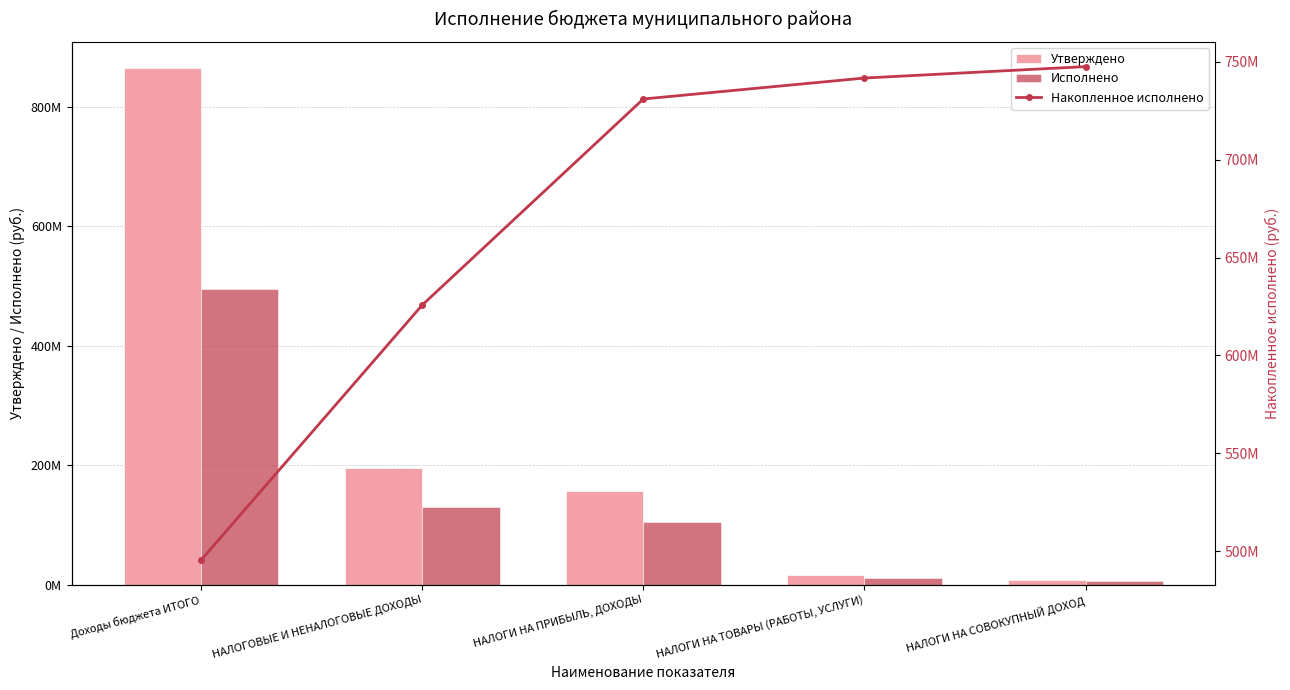

The Накопленное исполнено series shows 451748424.4 at НАЛОГИ НА ТОВАРЫ (РАБОТЫ, УСЛУГИ). True or false?

False